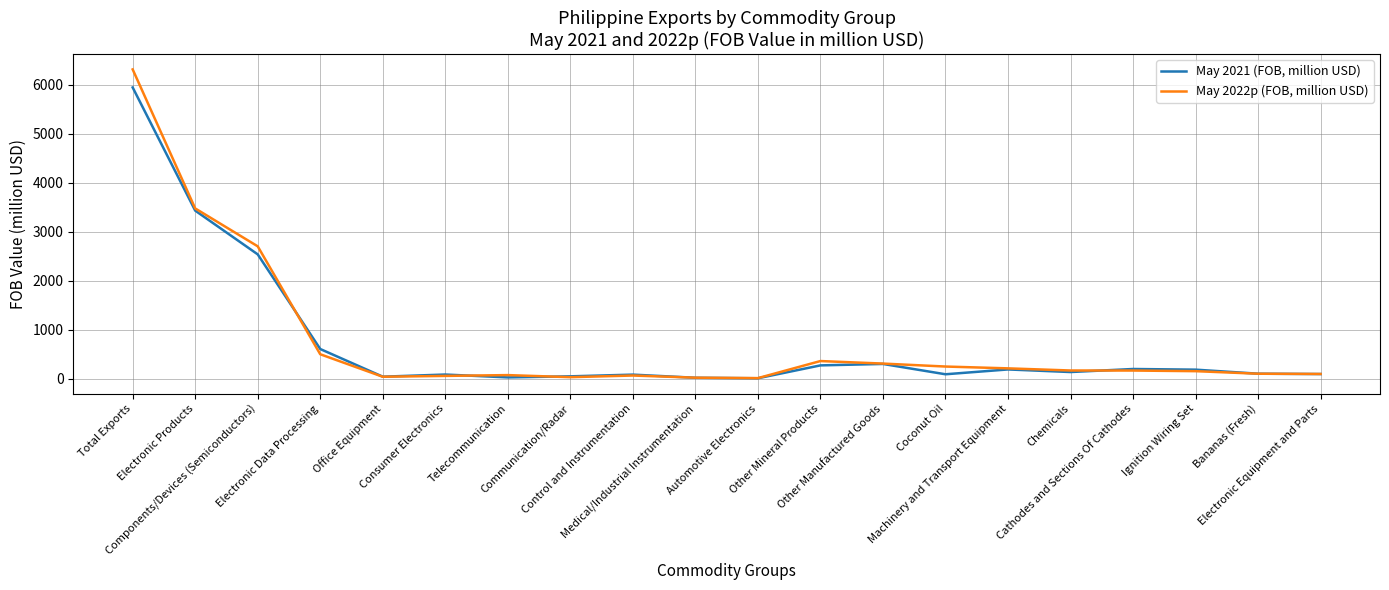

Which series has the largest range (max minus min)?

May 2022p (FOB, million USD)